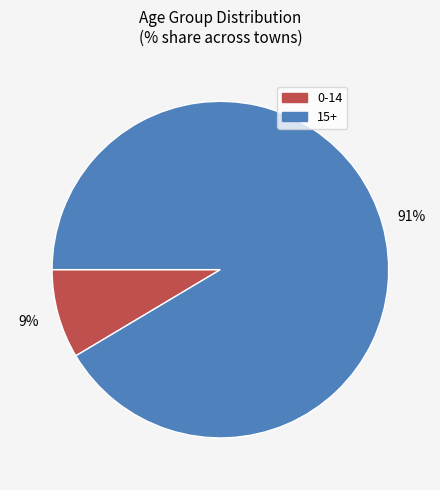

To the nearest percent, what is the average slice percentage?

50%